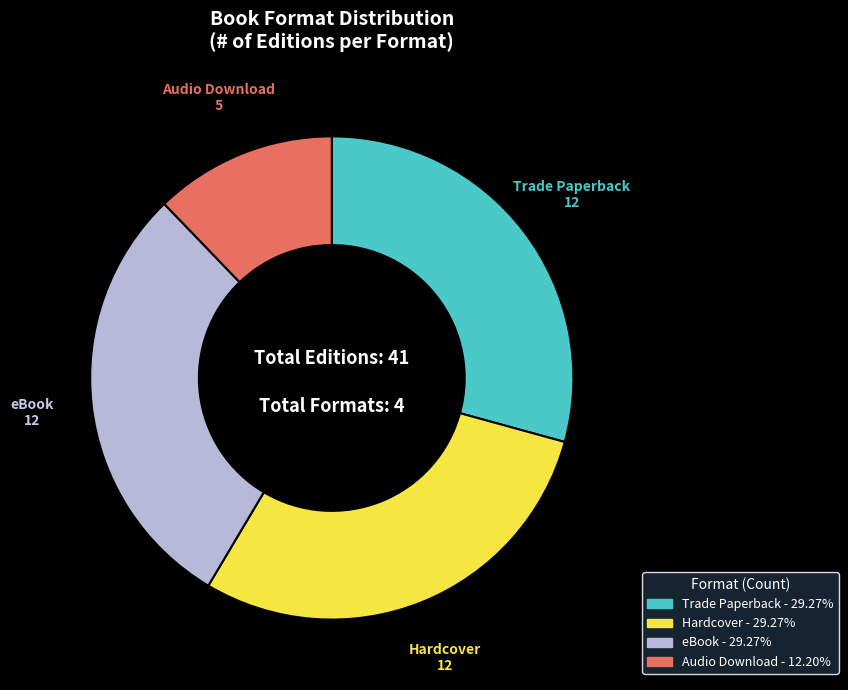

Which category has the smallest portion of the pie?

Audio Download